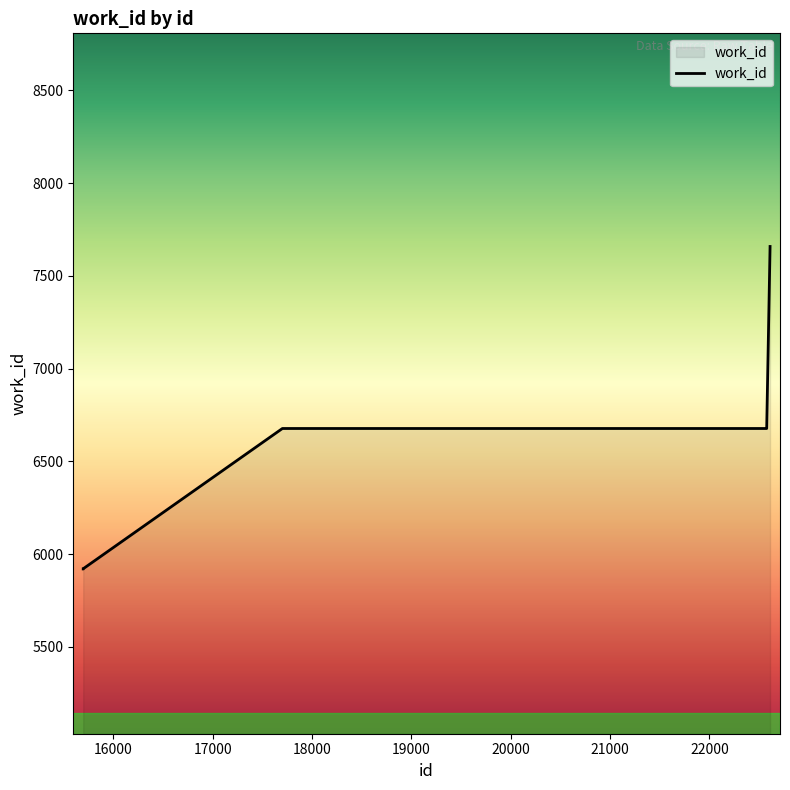

What is the smallest value displayed?

5920